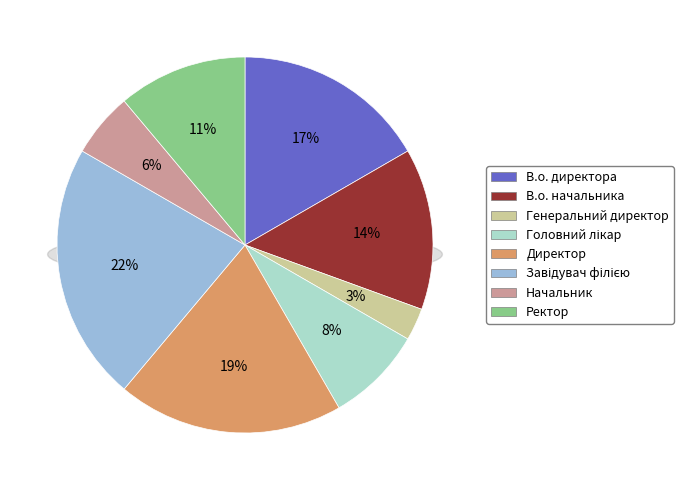

How many slices are in this pie chart?

8